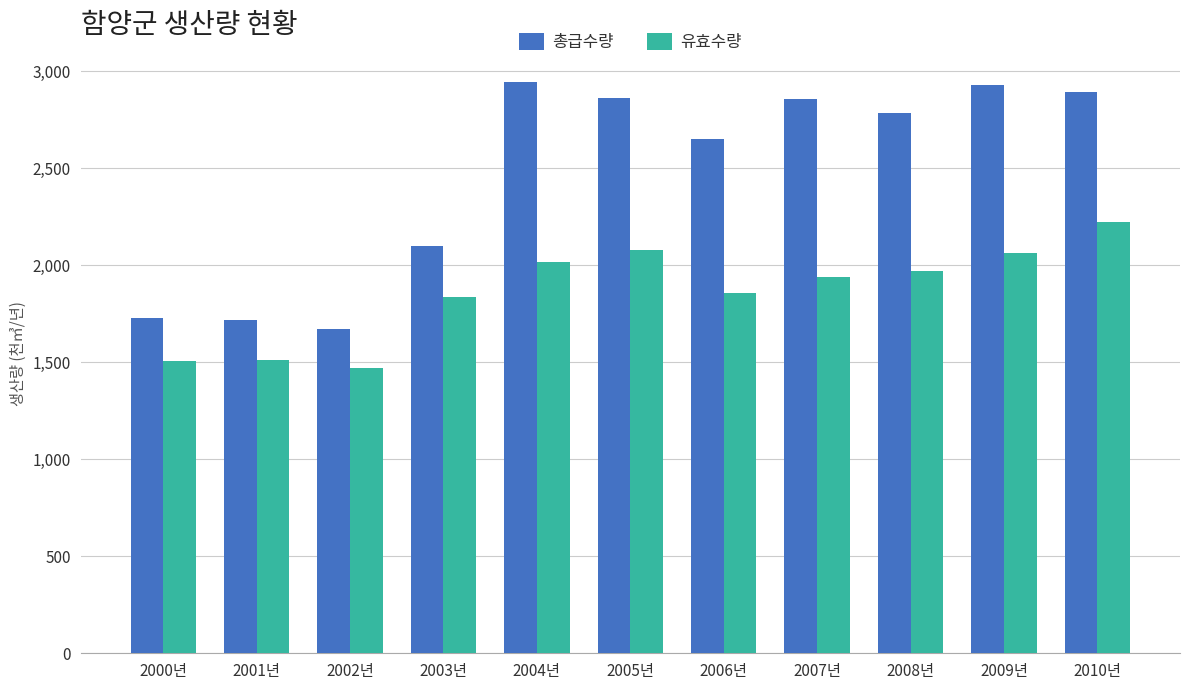

True or false: 총급수량 has a value of 2402 at 2000년.

False